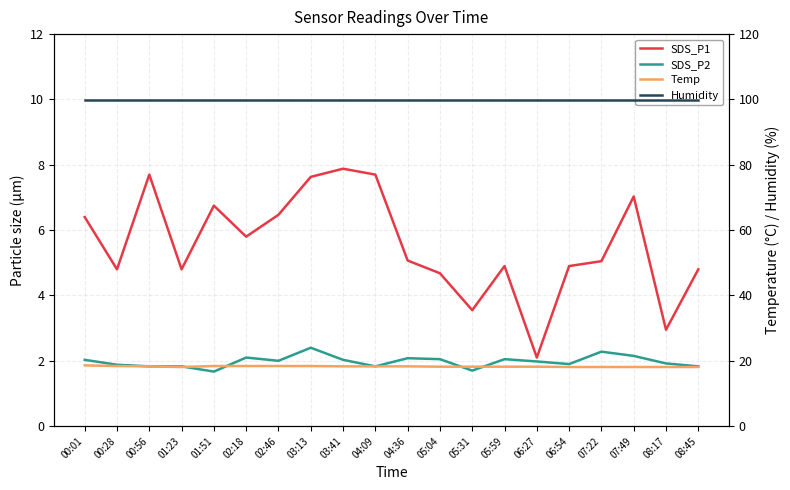

What is the highest value of the Temp series?

18.6